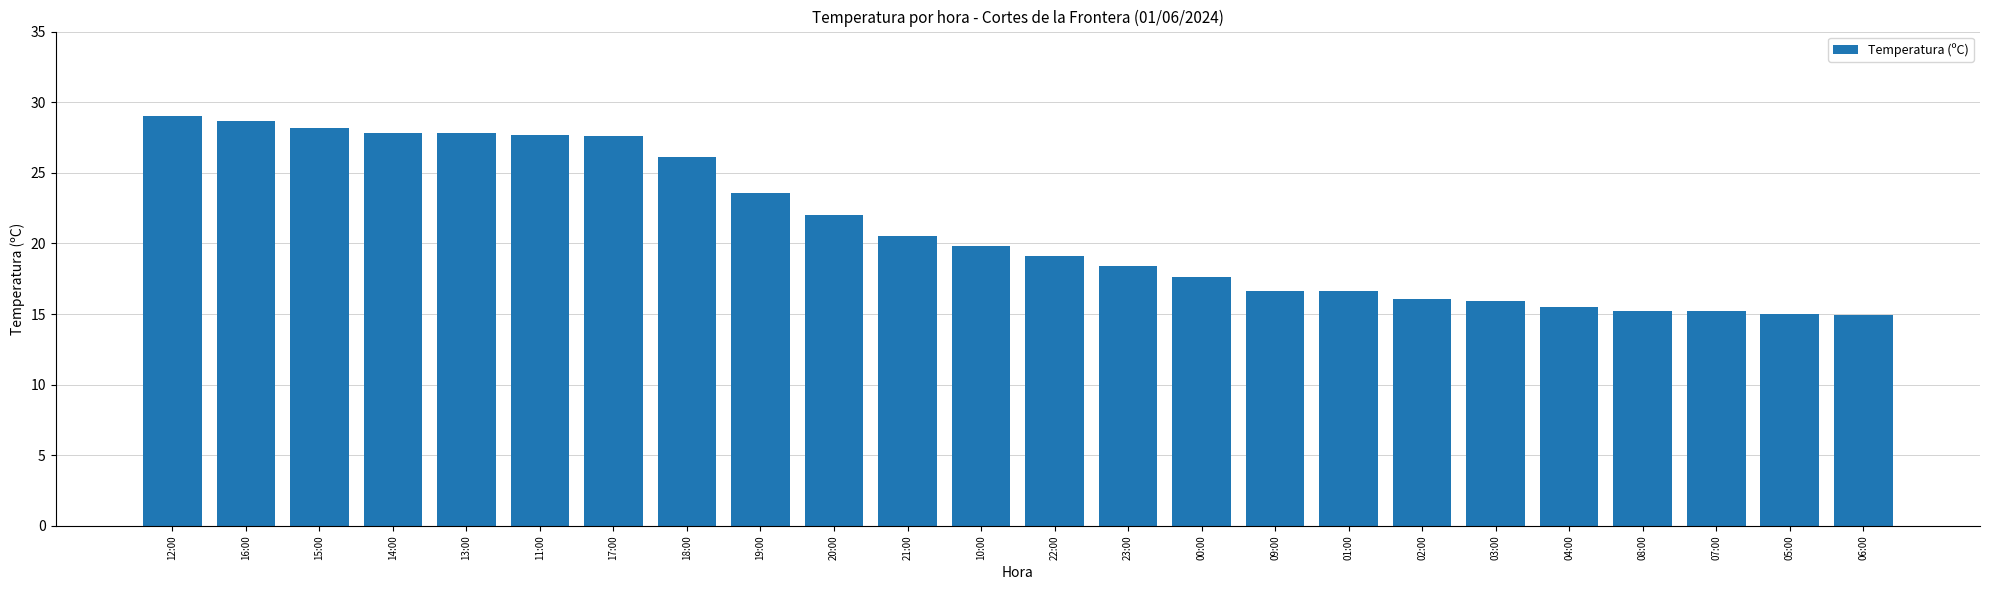

How many categories are shown in the chart?

24